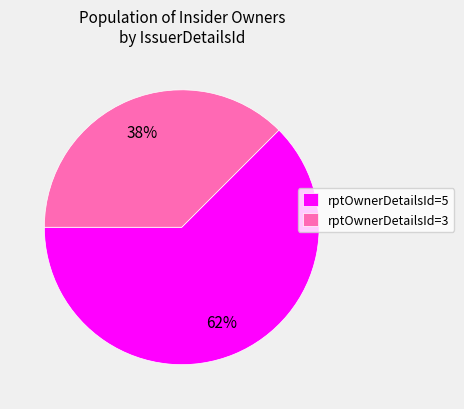

How many slices are in this pie chart?

2